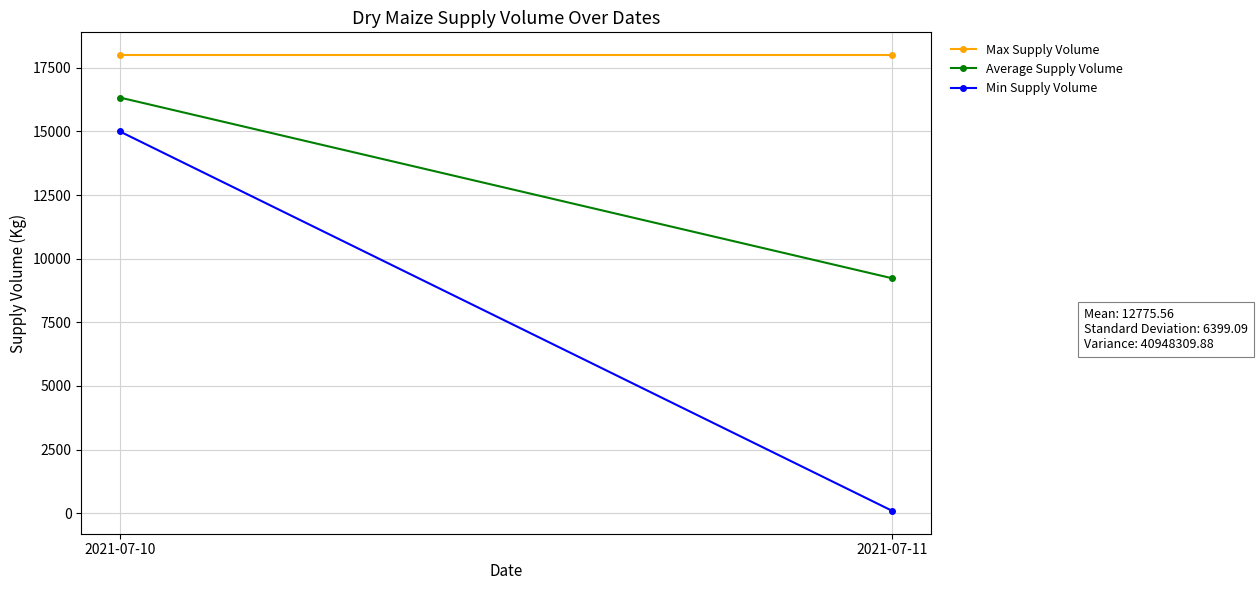

What is the difference between the highest and lowest values at 2021-07-11?

17910.0